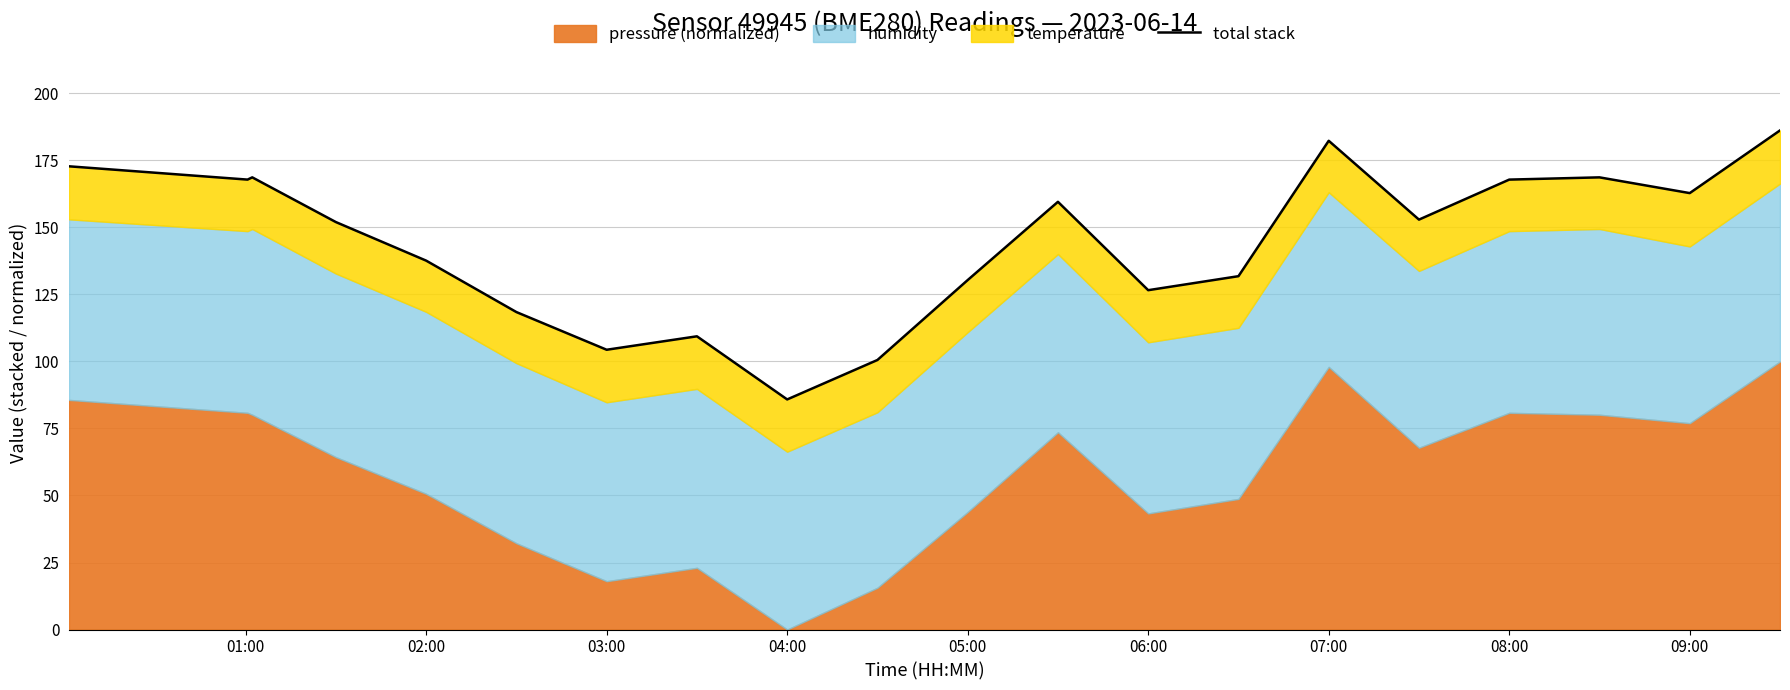

What is the change in value from 04:00 to 14?

+30.3